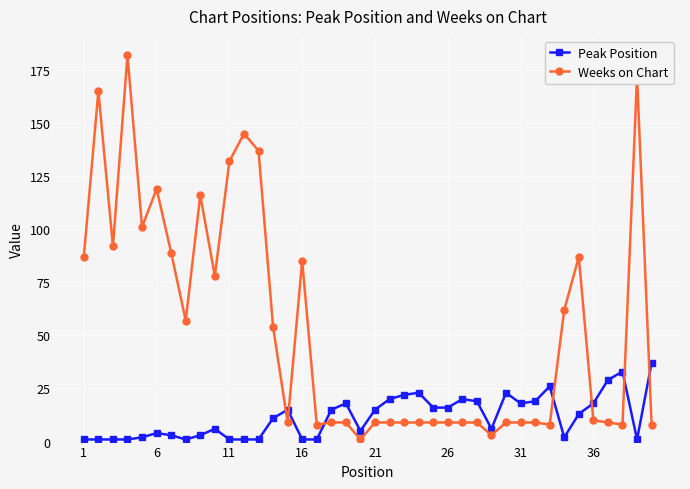

In Weeks on Chart, how many points are lower than both neighbors (excluding endpoints)?

10